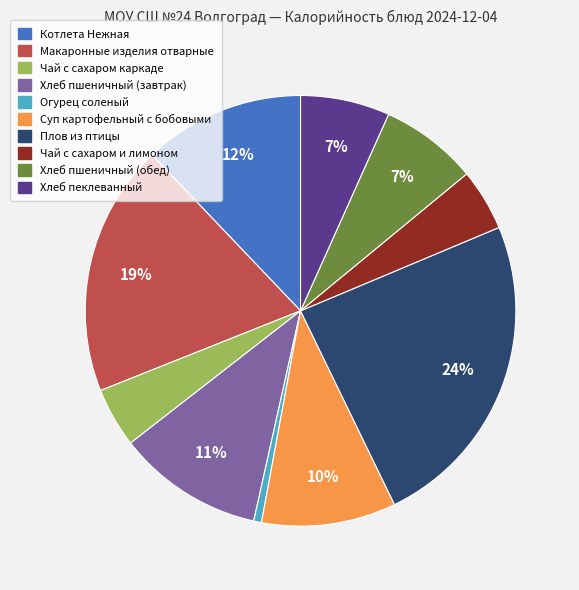

Does Макаронные изделия отварные represent more than half of the total?

No